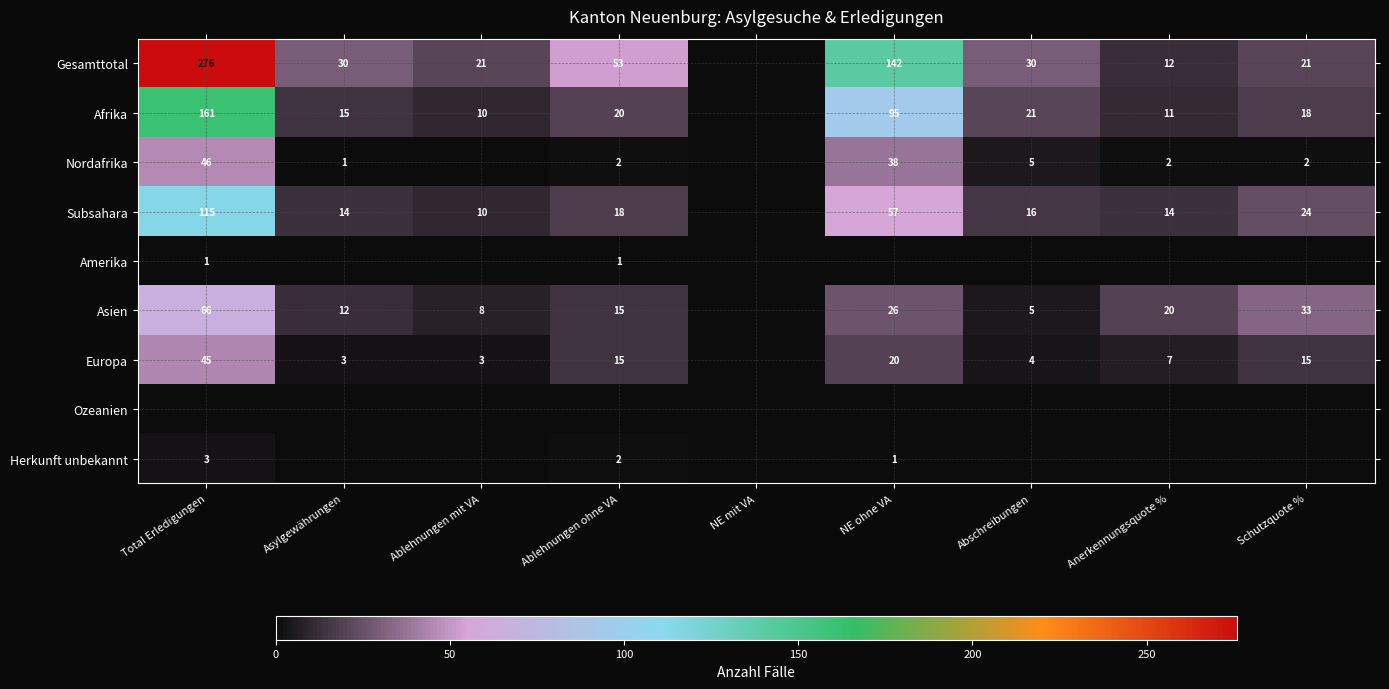

The value of Nordafrika at Ablehnungen ohne VA is 3. True or false?

False